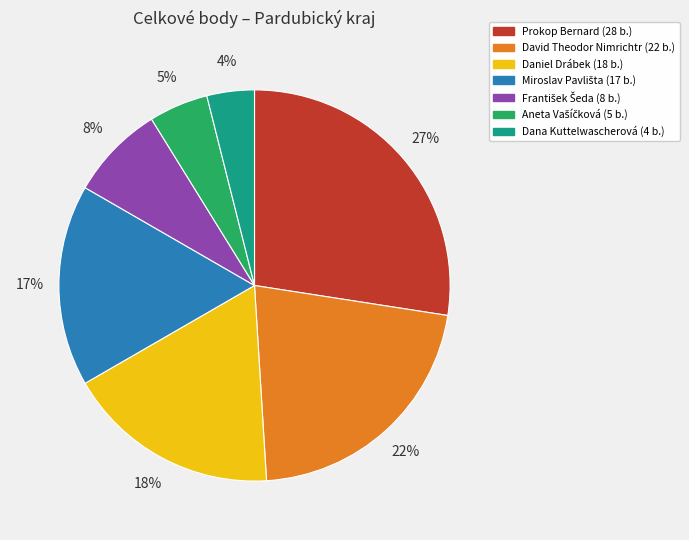

To the nearest percent, what is the average slice percentage?

14%